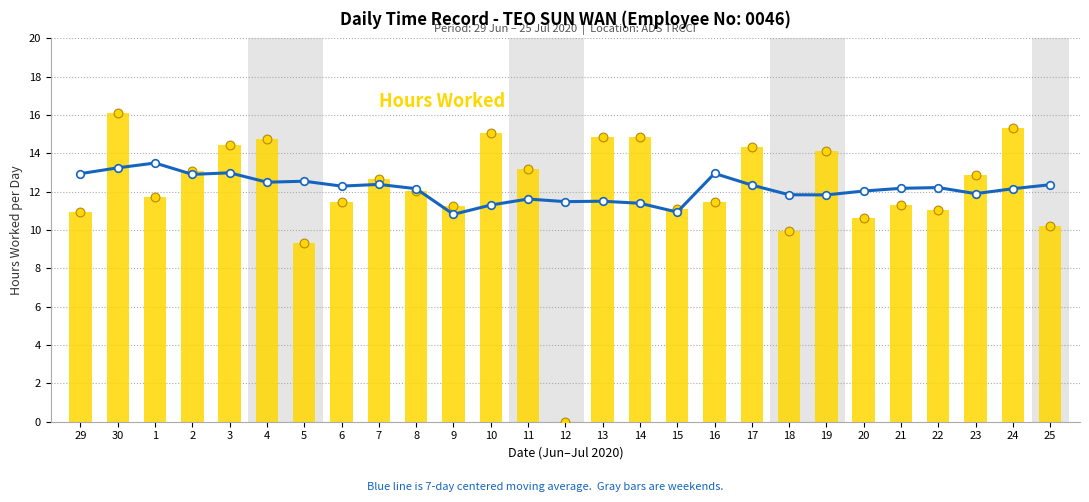

At how many categories does at least one series exceed 6?

27